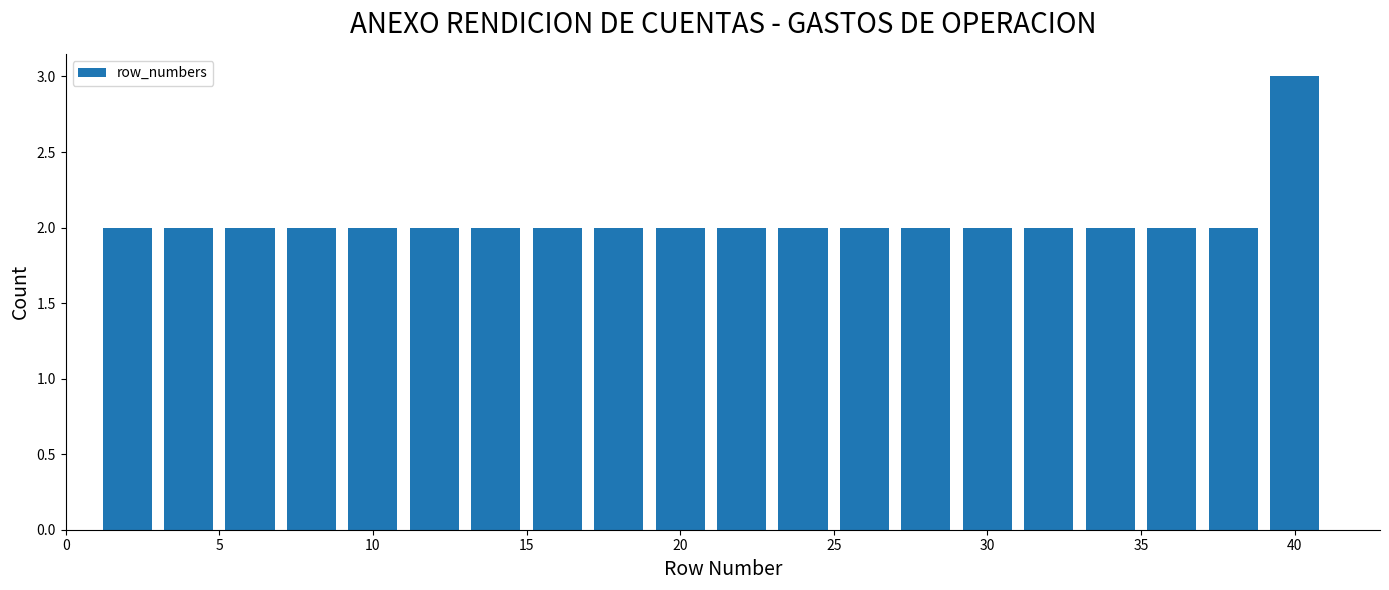

How tall is the bar that spans 3 to 5 on the x-axis? The values are not printed on the chart, so give them approximately, as read against the axis.

2